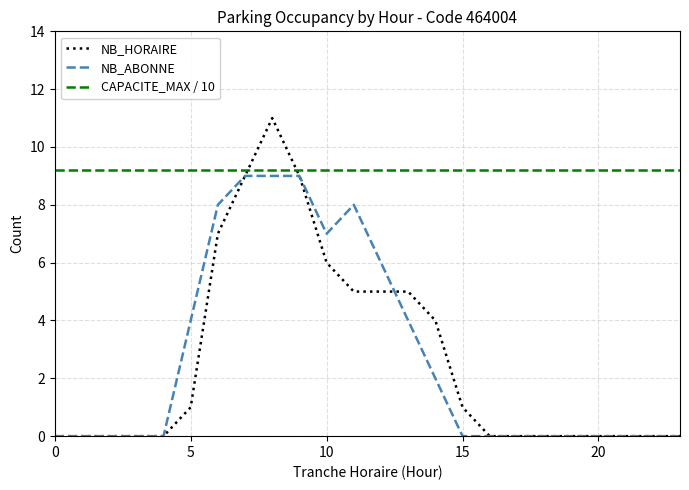

True or false: NB_ABONNE and CAPACITE_MAX / 10 cross at least once.

False